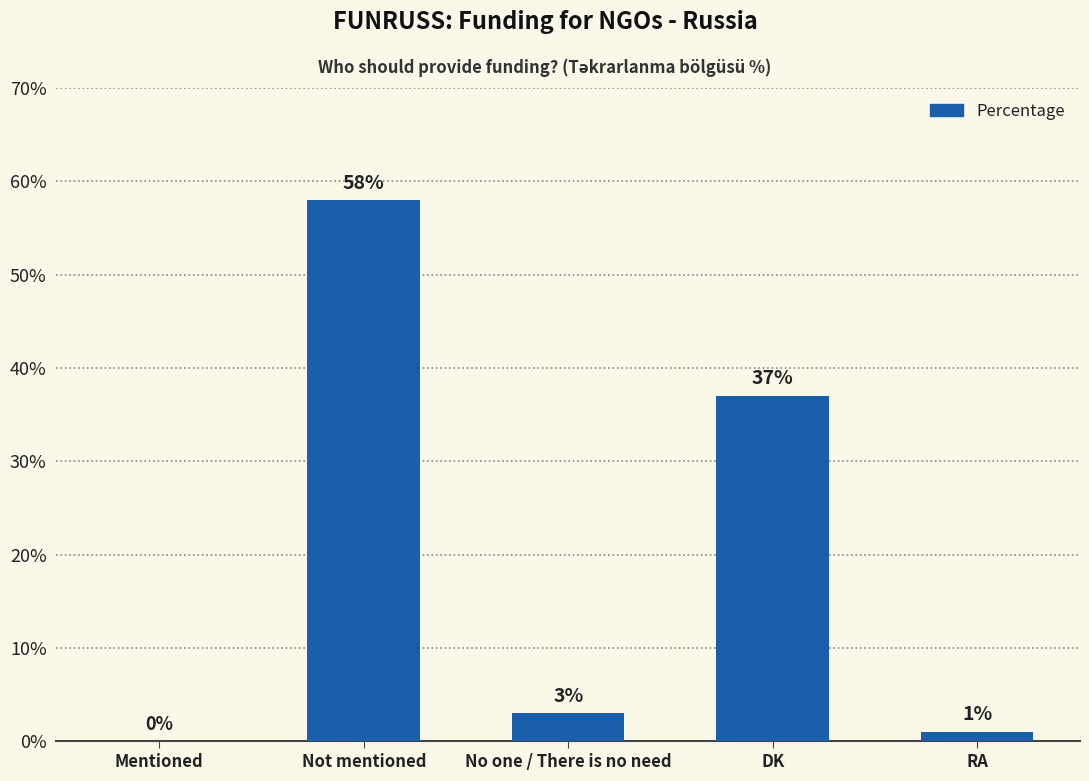

Where is the data nearest to the value 29?

DK